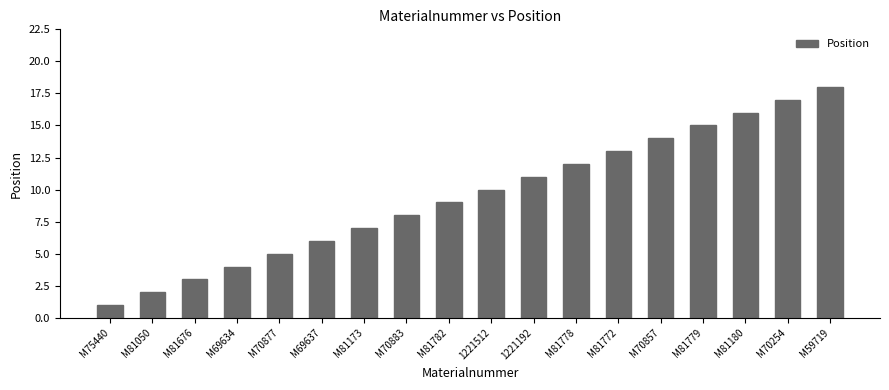

What is the label of the 9th bar from the left?

M81782